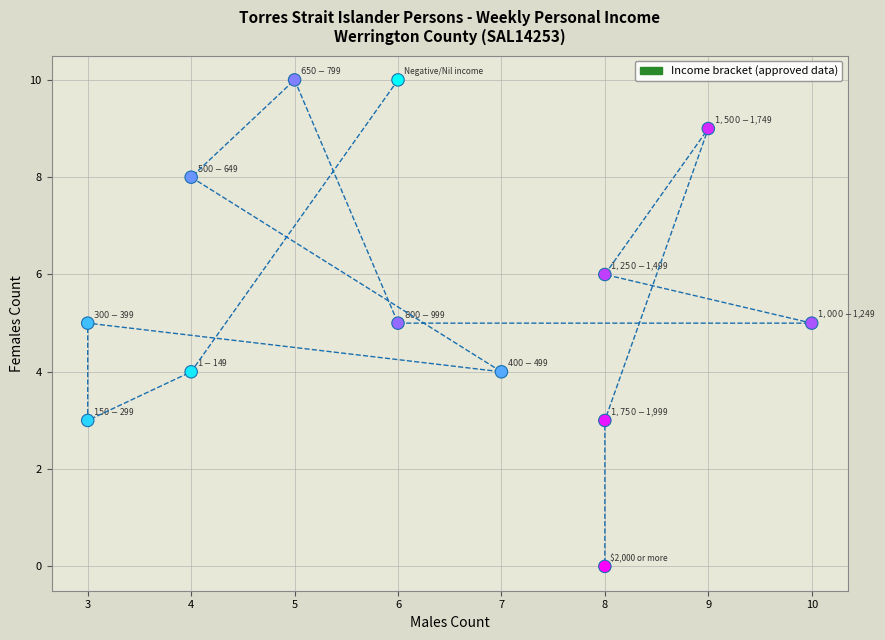

What is the range of X values (max minus min)?

7